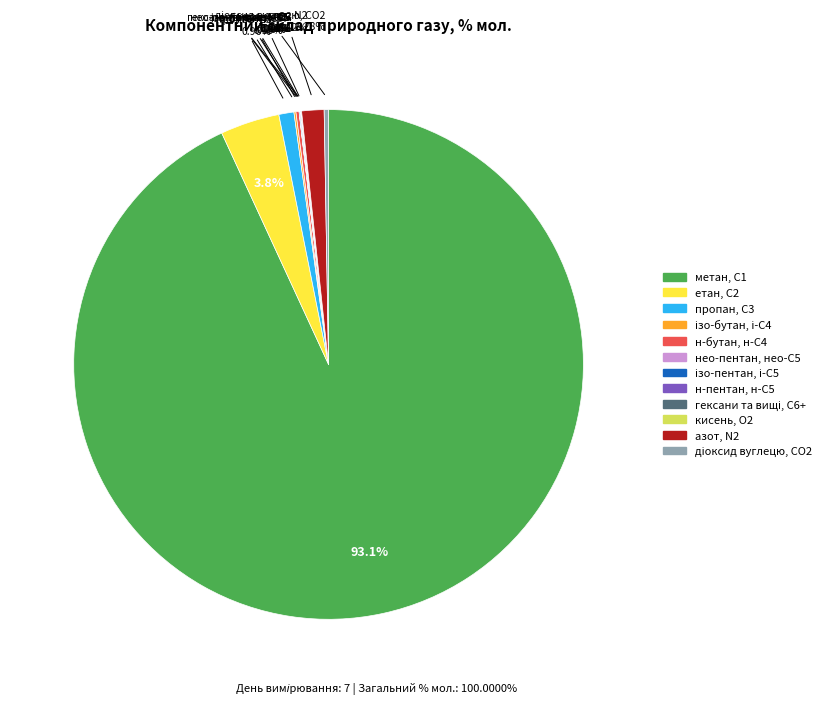

Which category has the biggest portion of the pie?

метан, С1